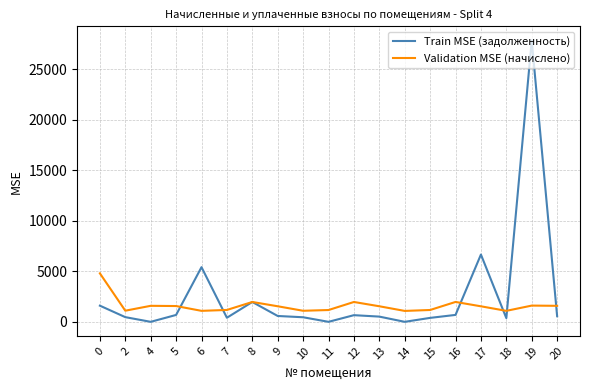

The value of Validation MSE (начислено) at 13 is 1541.2. True or false?

True